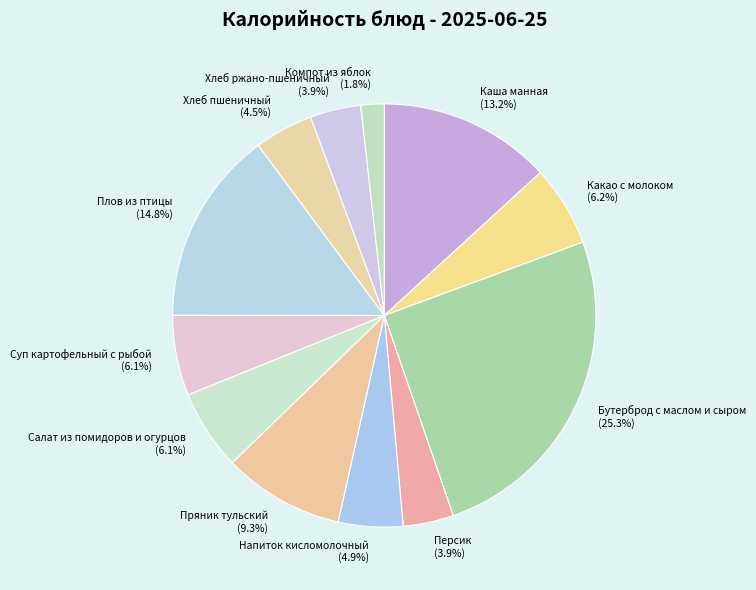

What percentage is NOT represented by Персик?

96.1%